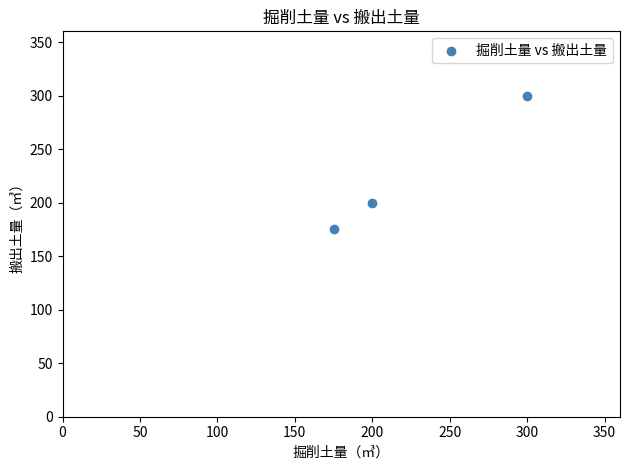

What is the range of X values (max minus min)?

124.7